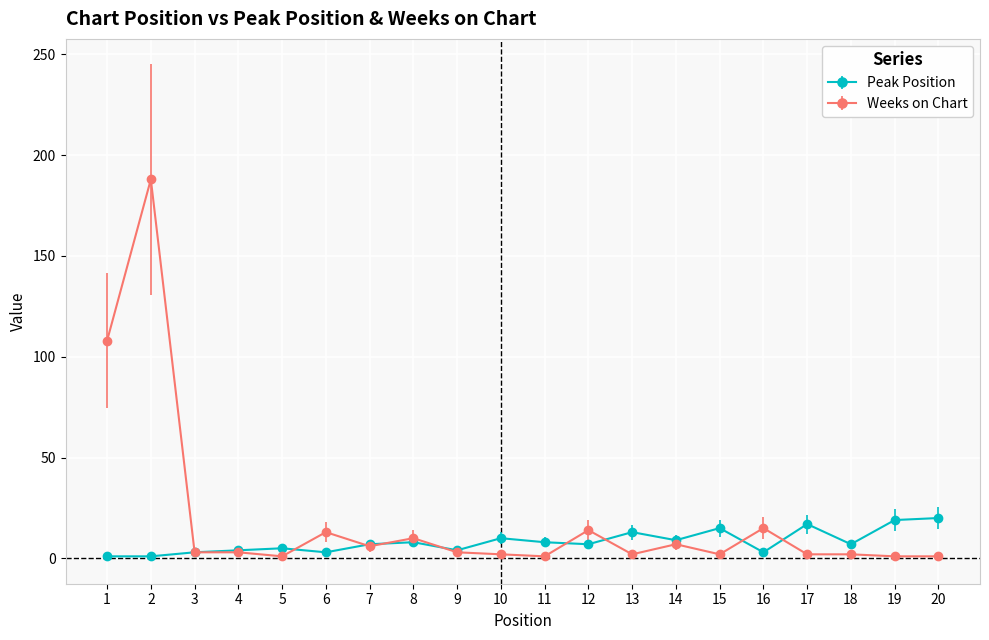

At which category does Weeks on Chart reach its first local peak?

2